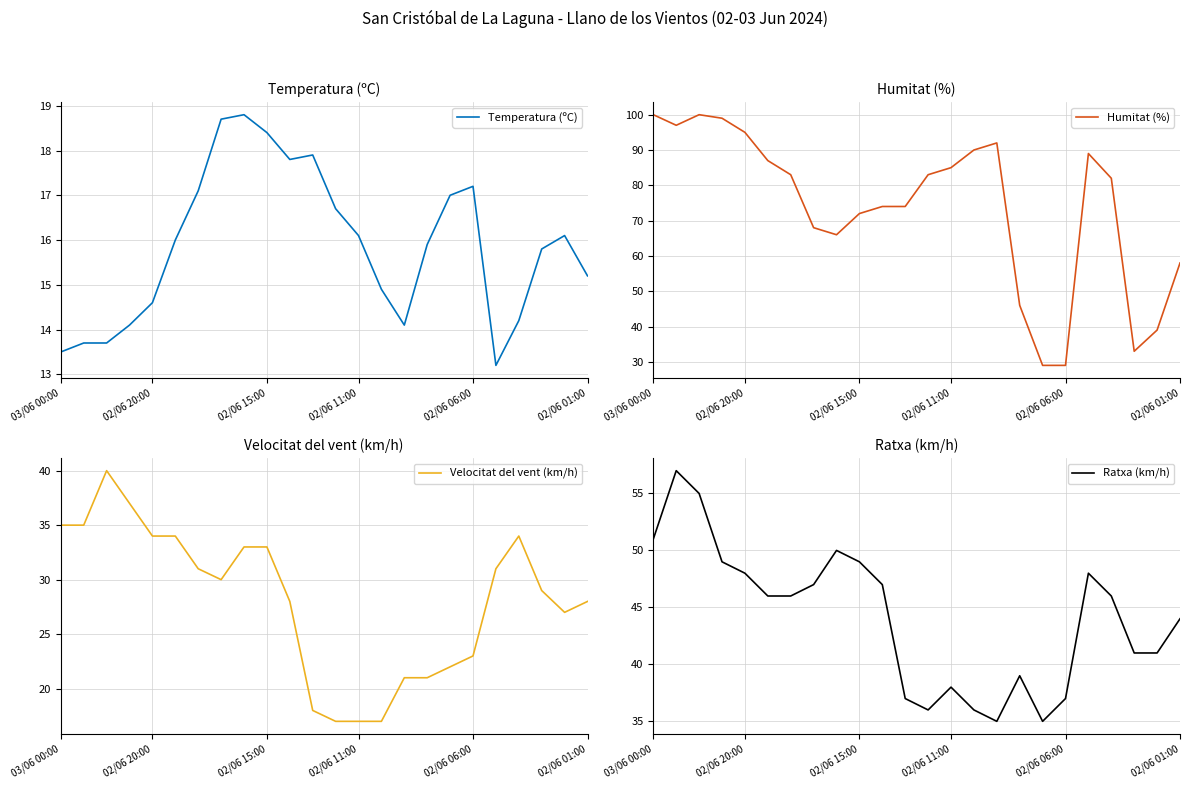

What is the difference between the maximum and minimum values in the Temperatura (ºC) series?

5.6